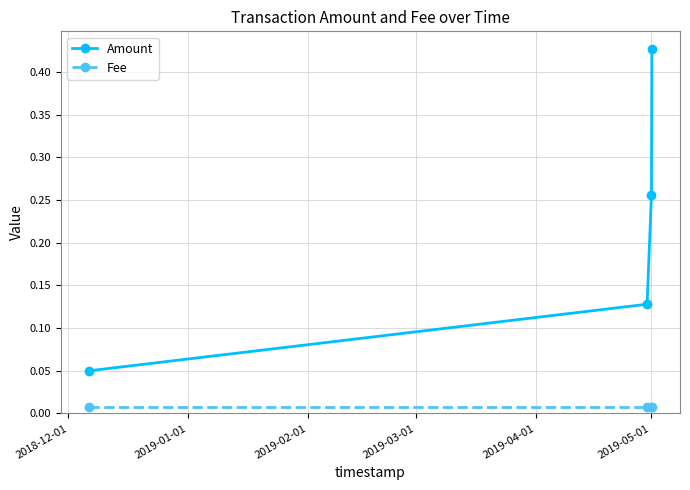

True or false: Amount has more than 0 interior local peaks.

False